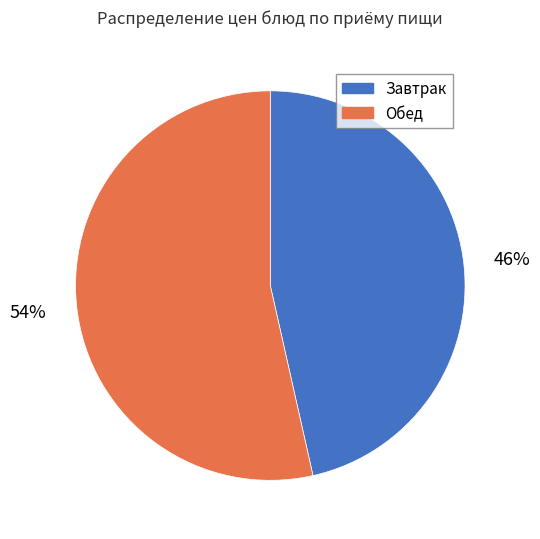

To the nearest percent, what is the average slice percentage?

50%